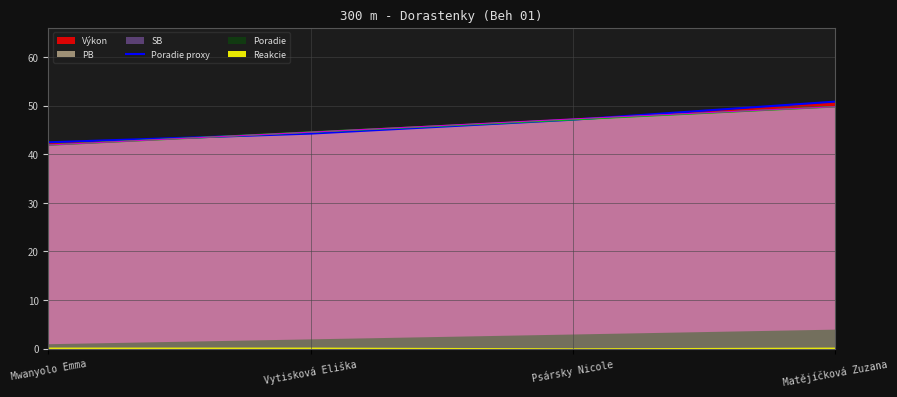

What is the greatest value displayed?

50.8